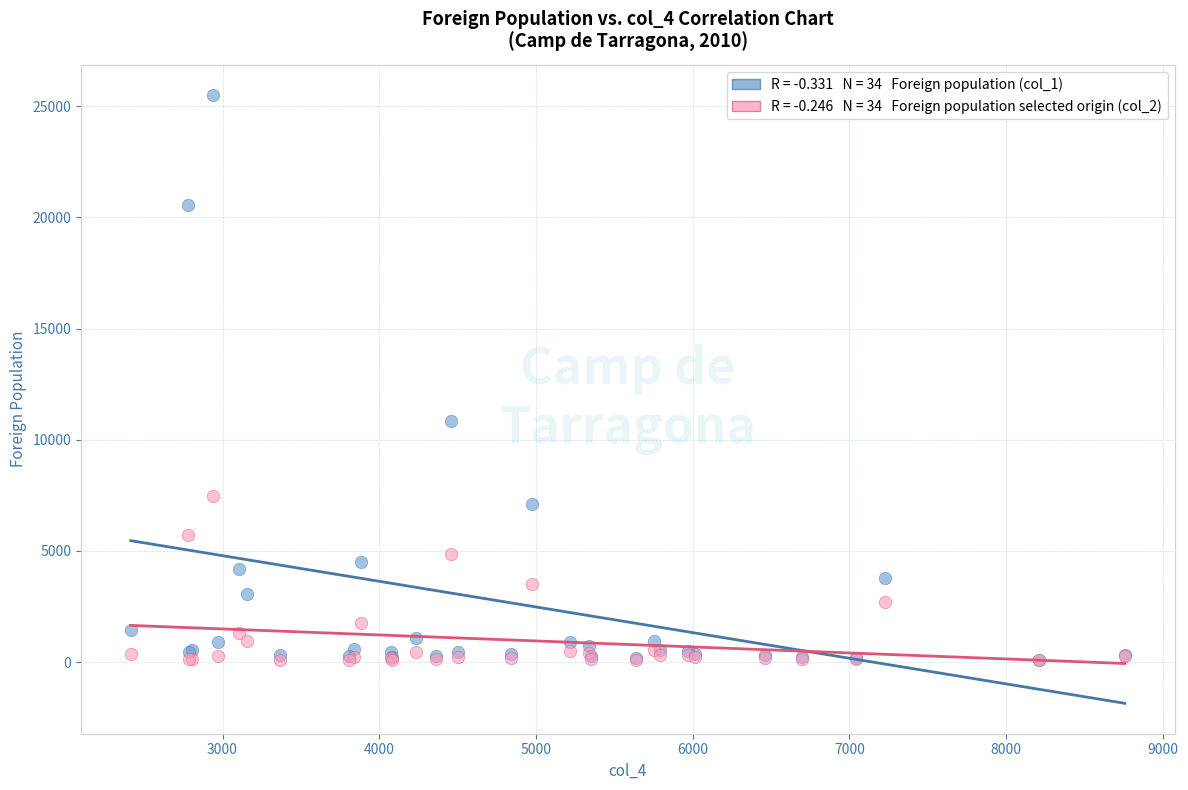

Across all series, what Y value is closest to 12790?

10856